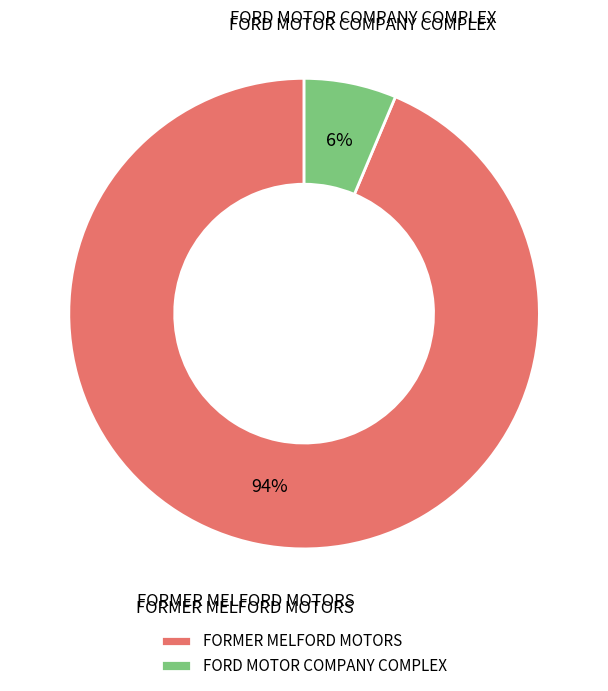

Is the sum of FORMER MELFORD MOTORS and FORD MOTOR COMPANY COMPLEX greater than half?

Yes